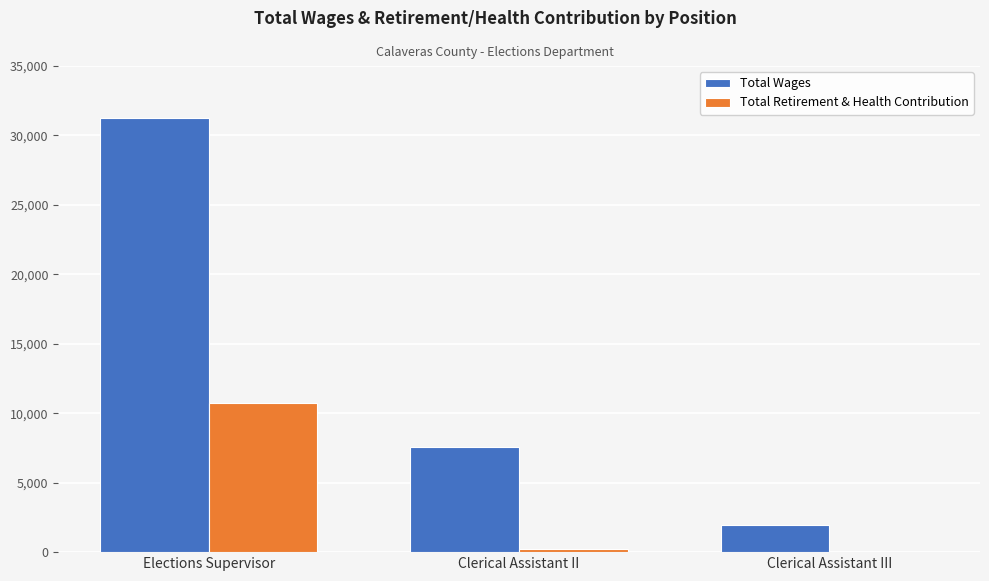

Reading right to left, what are all the values shown in this chart?

Total Wages: 1977	7546	31225
Total Retirement & Health Contribution: 0	196	10723